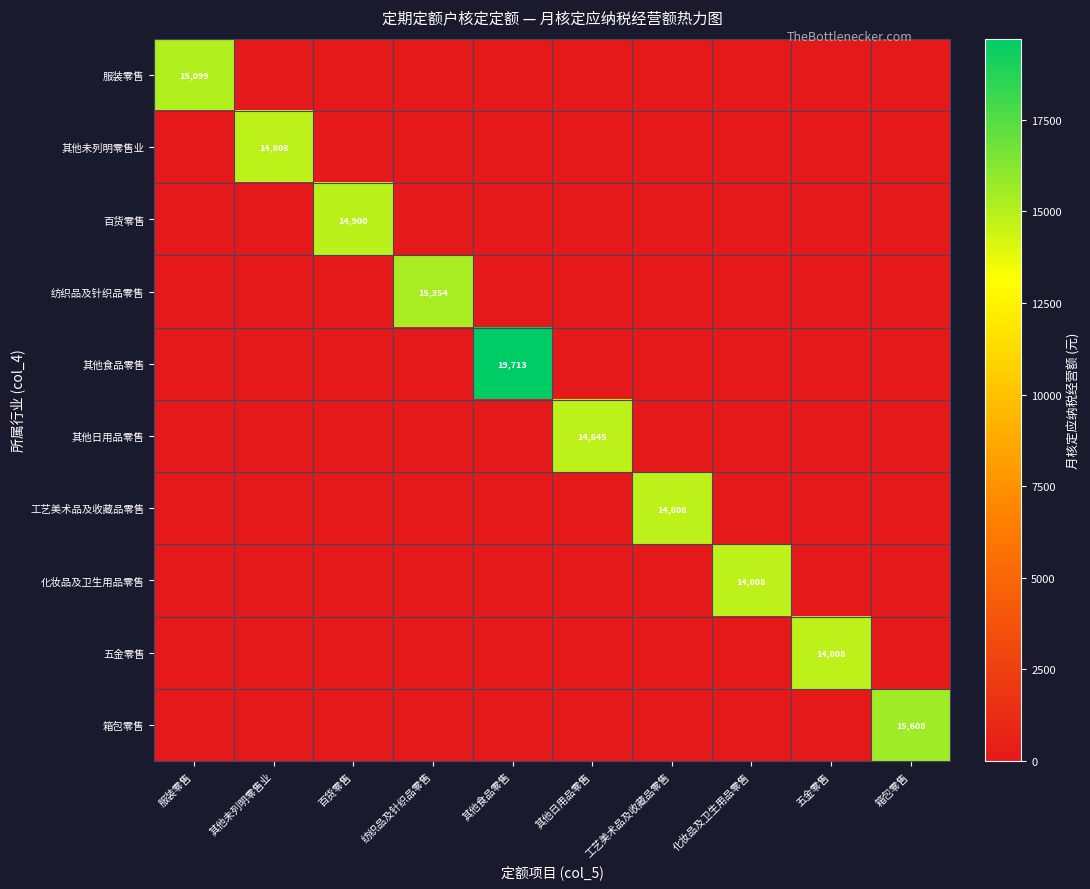

What is the maximum value shown in the chart?

19712.6